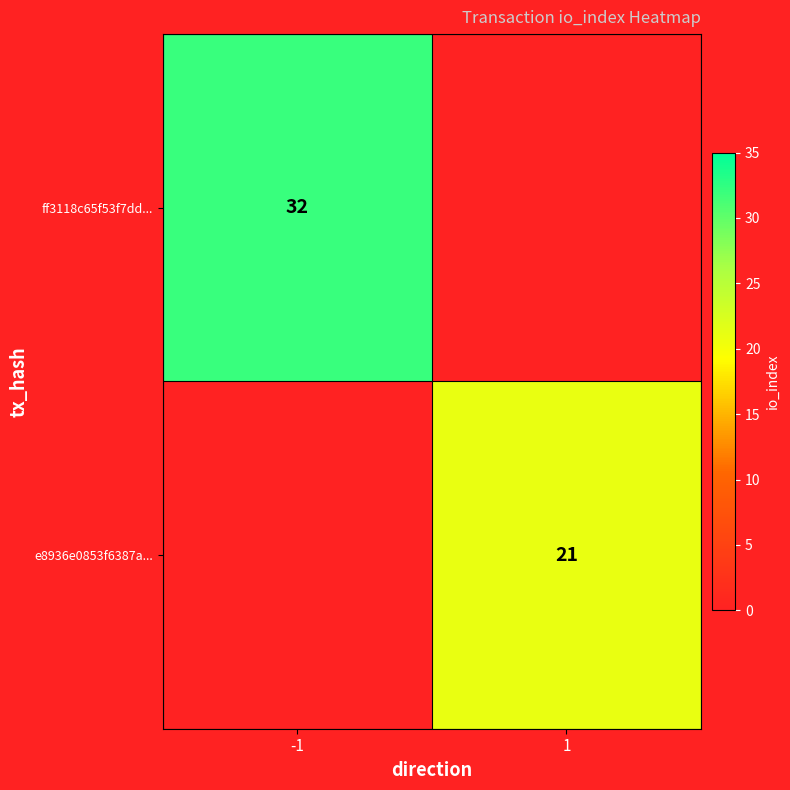

Which label corresponds to the smallest value in the chart?

1